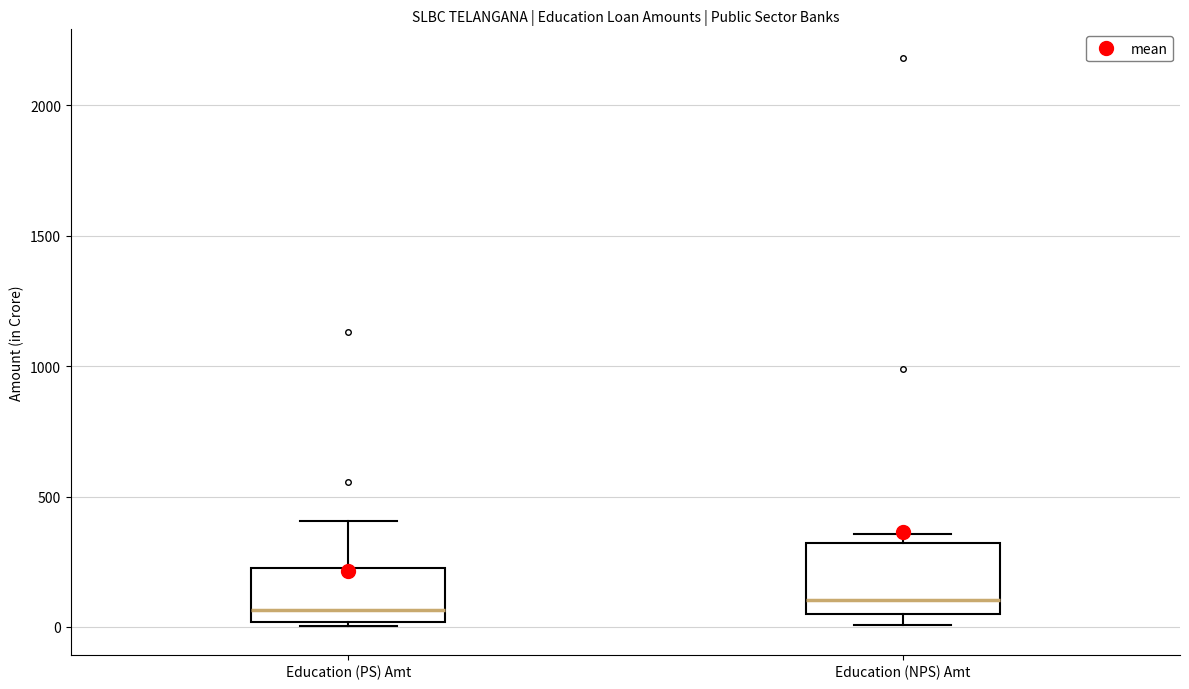

Reading left to right, read every box against the y-axis: the position of its median line, the range the box covers, and the ends of its whiskers. The values are not printed on the chart, so give them approximately, as read against the axis.

Education (PS) Amt: median 50, box 0 to 250, whiskers 0 (just below the box's lower edge) to 400
Education (NPS) Amt: median 100, box 50 to 300, whiskers 0 to 350